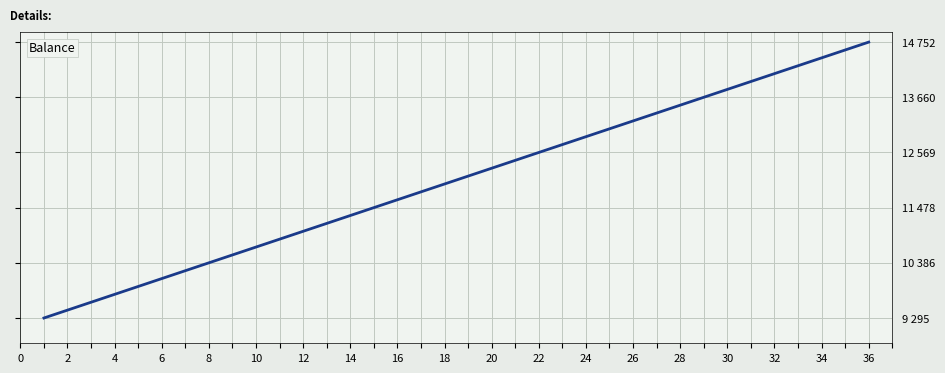

Does the chart have visible grid lines?

Yes